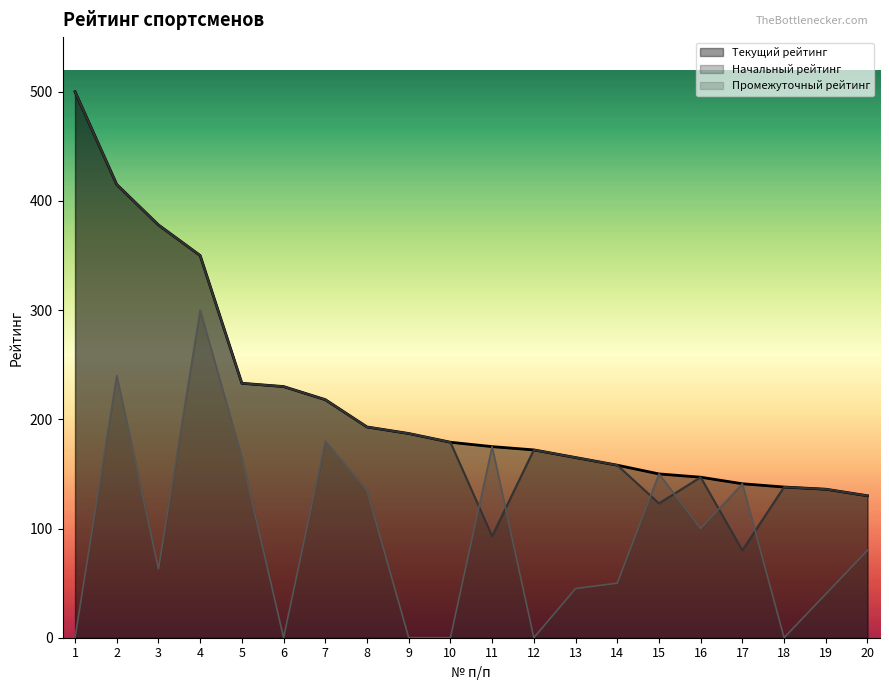

What is the value of the Промежуточный рейтинг point at the 2nd from the left?

240